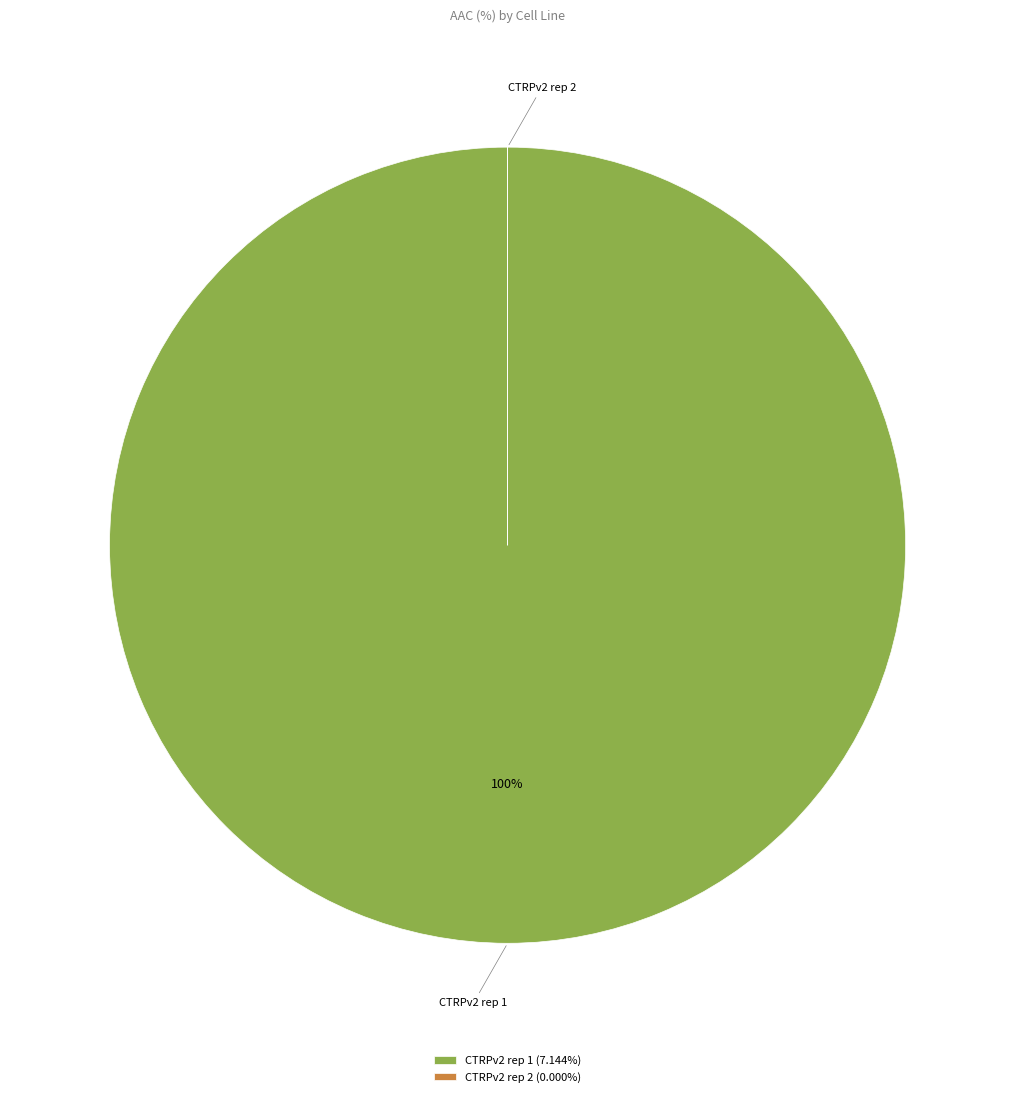

To the nearest percent, what is the average slice percentage?

50%